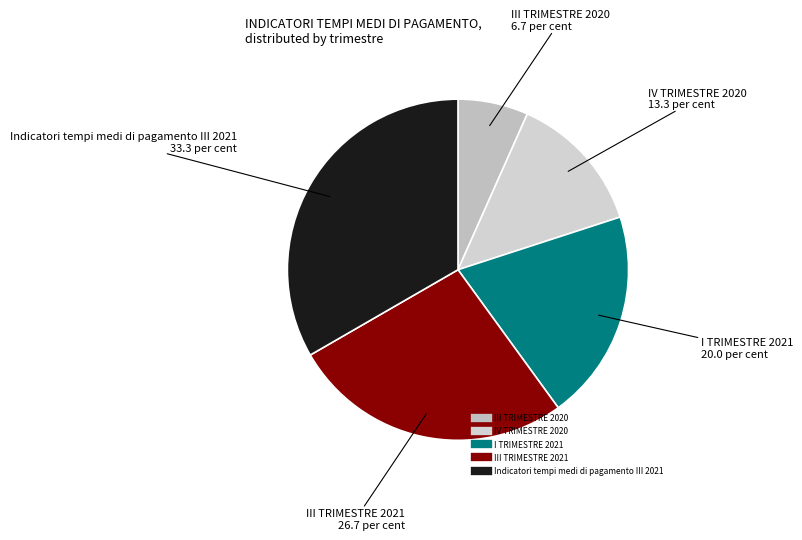

Is the sum of III TRIMESTRE 2020 and III TRIMESTRE 2021 greater than half?

No